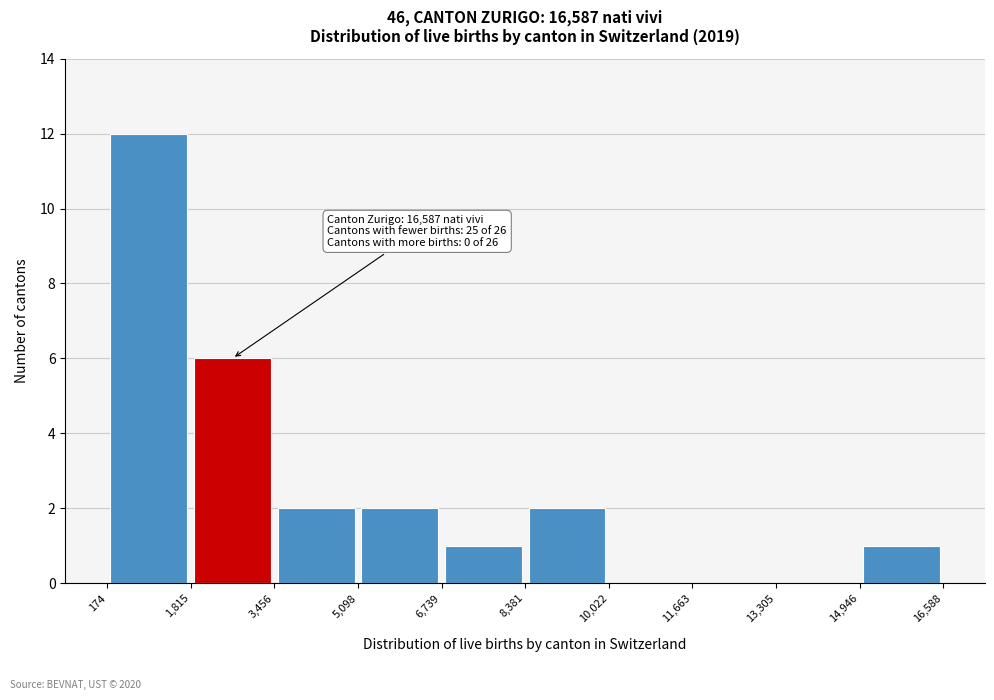

Which range on the x-axis has the tallest bar?

174 to 1,815